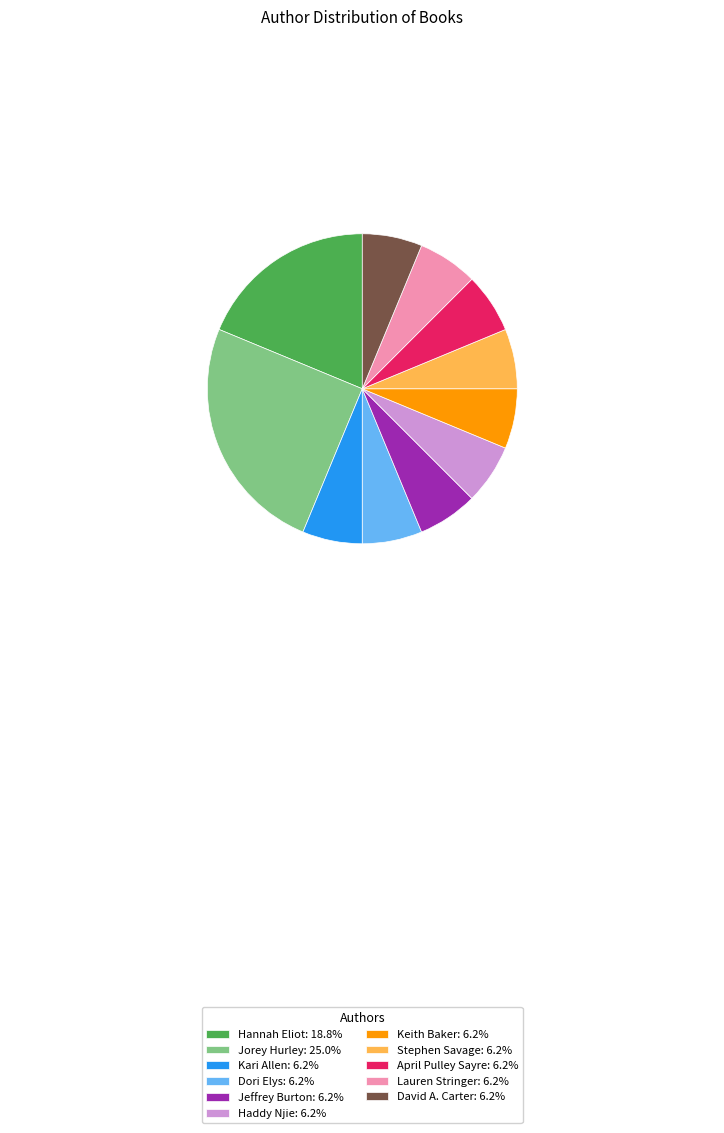

What is the ratio of the value at David A. Carter: 6.2% to the value at Kari Allen: 6.2%?

1.0